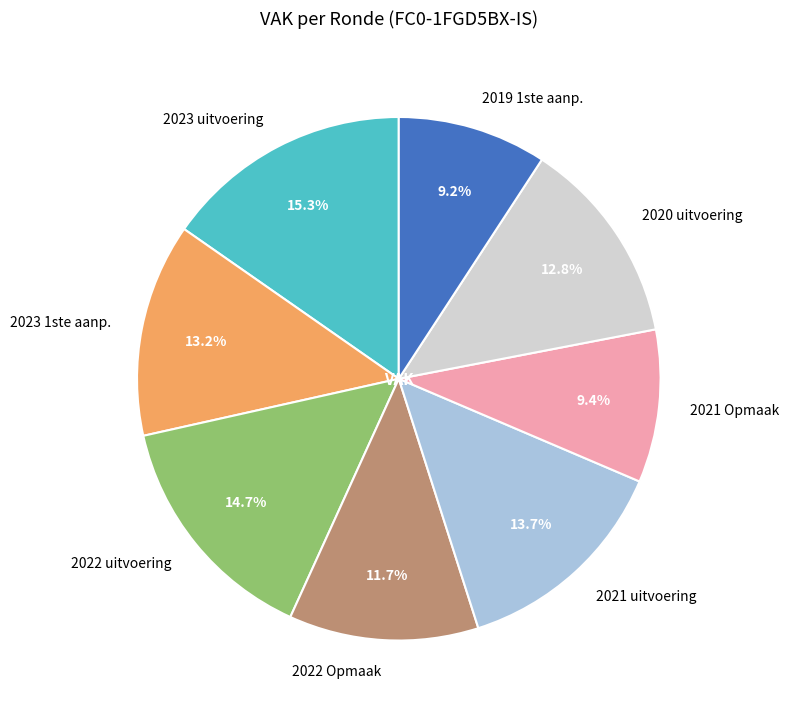

Combined, what portion of the pie is 2022 uitvoering and 2021 Opmaak?

24.1%